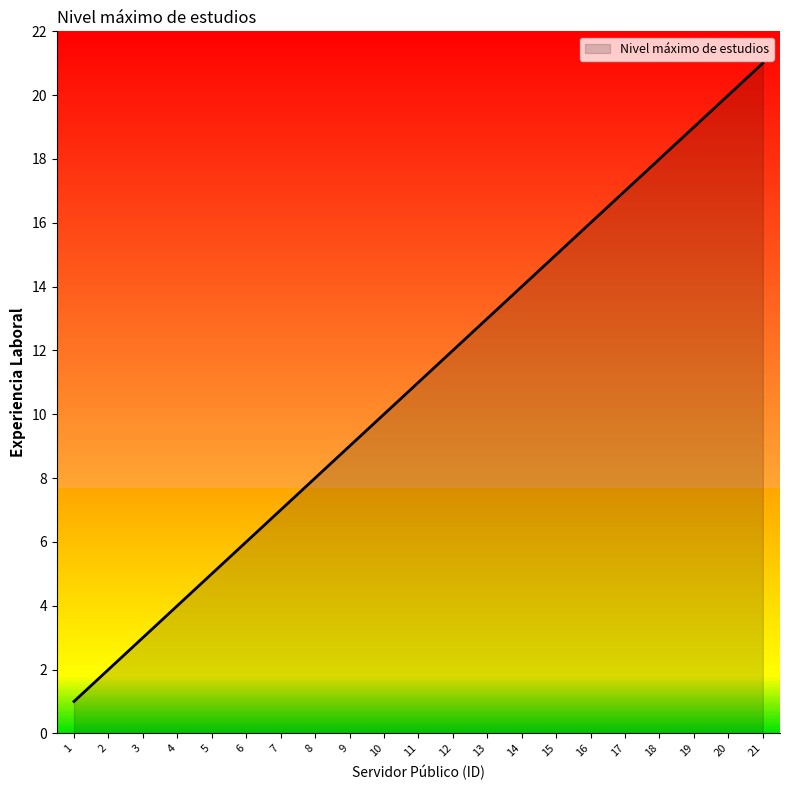

The value of Nivel máximo de estudios at 18 is 11. True or false?

False